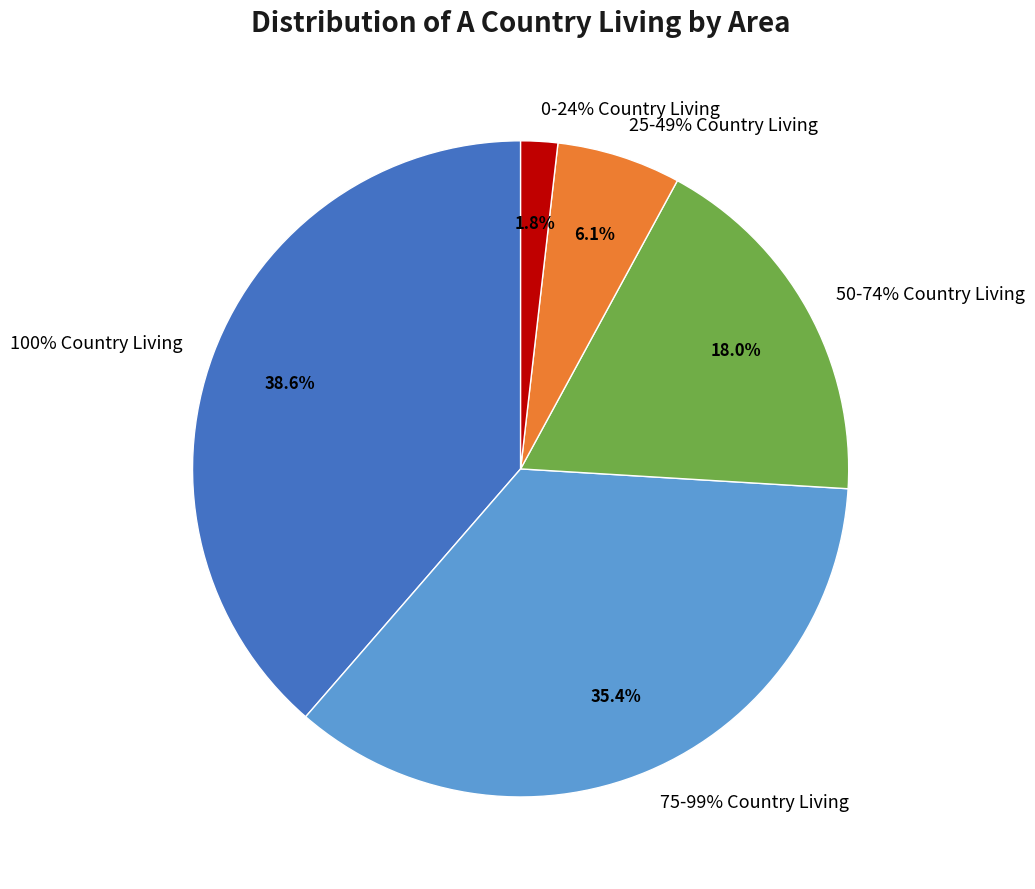

True or false: St. Leonards and St. Ives accounts for 1% of the total.

False